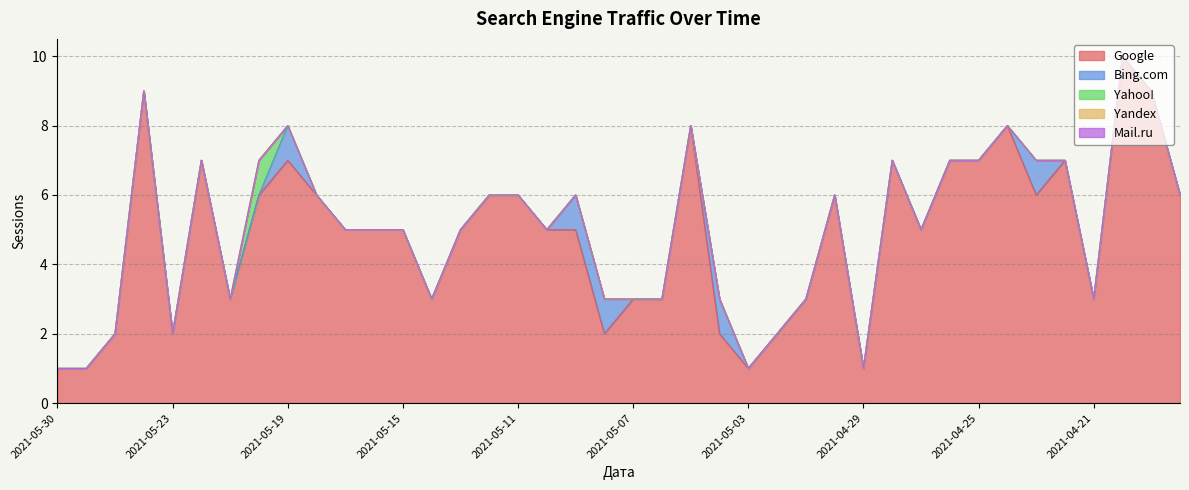

What position from the left is 2021-05-16?

12